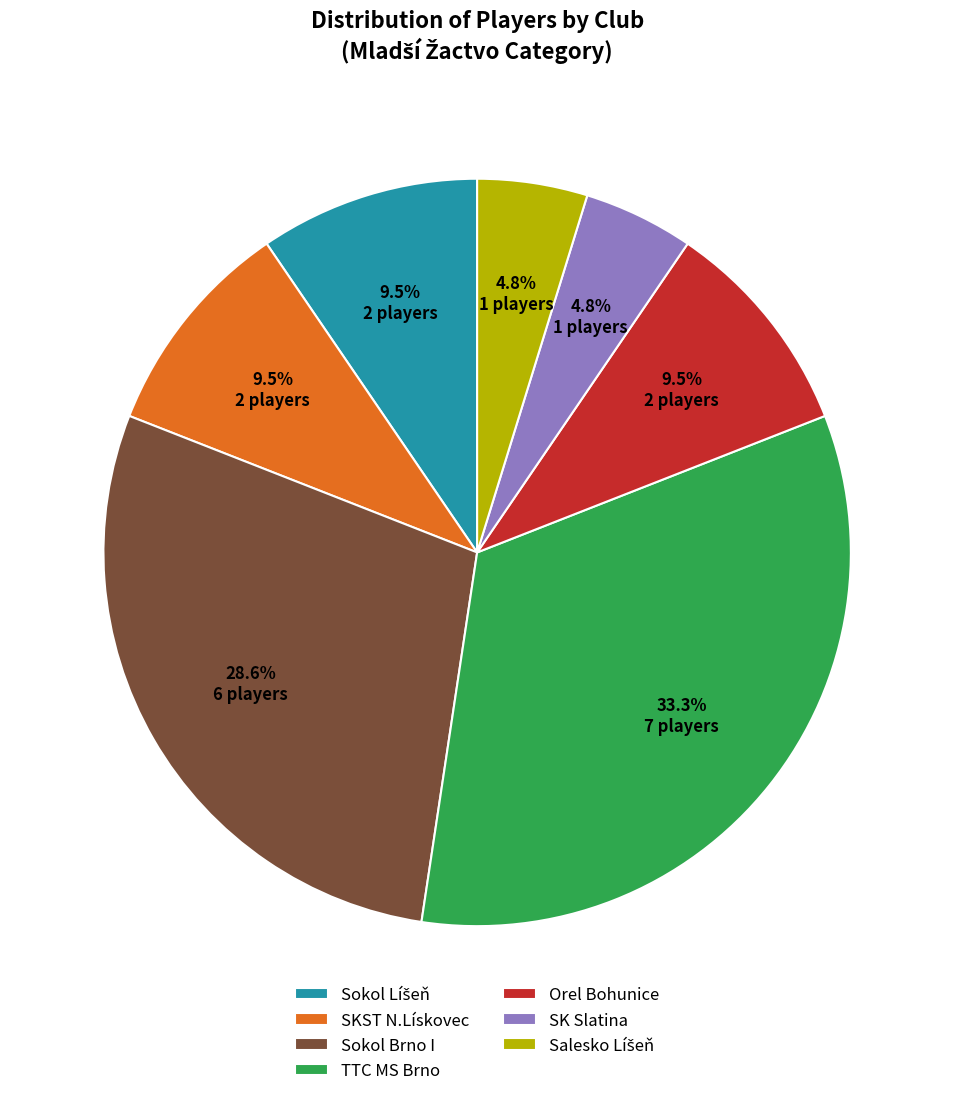

Is there a majority slice in this chart?

No